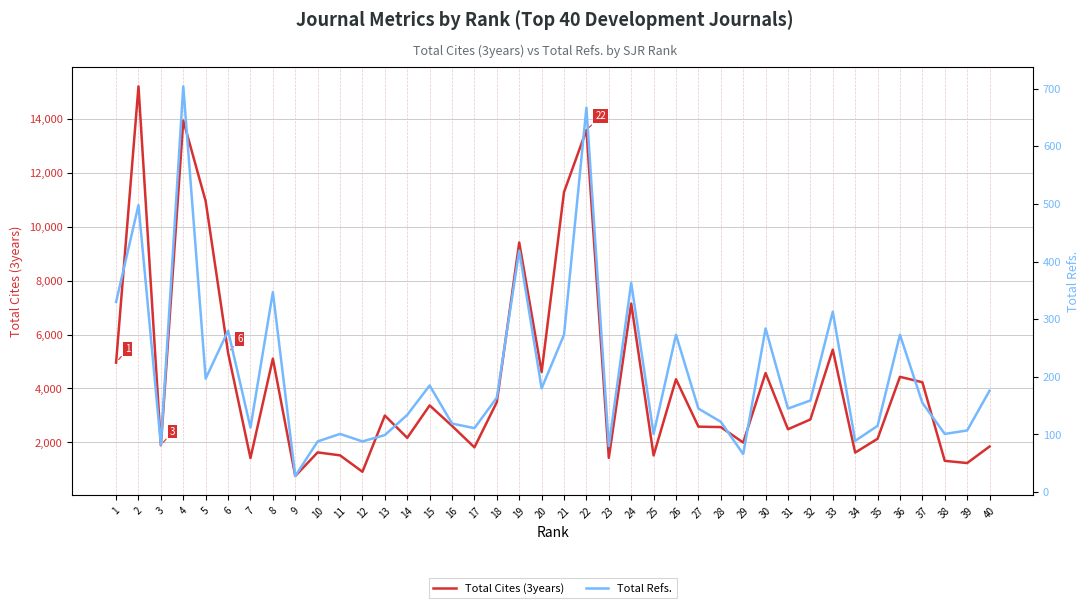

What is the difference between the second highest and minimum values in the Total Cites (3years) series?

13188